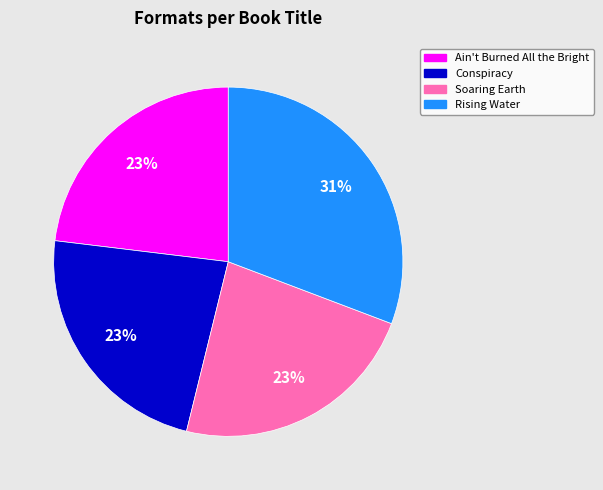

What is the ratio of the value at Ain't Burned All the Bright to the value at Conspiracy?

1.0